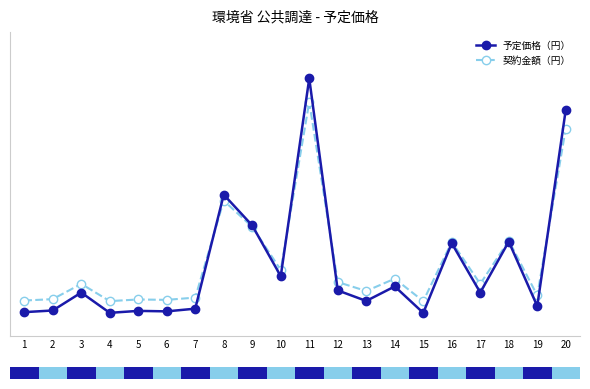

What is the difference between the maximum and minimum values in the 契約金額（円） series?

0.8